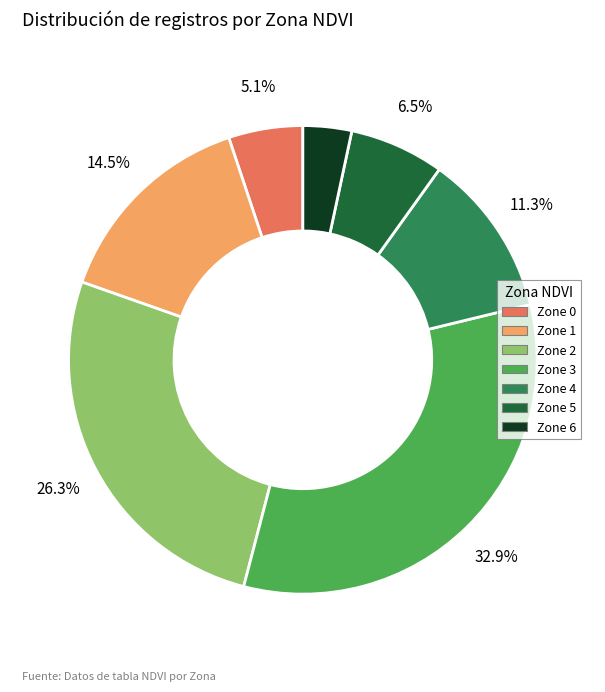

Which has a higher value, Zone 4 or Zone 2?

Zone 2